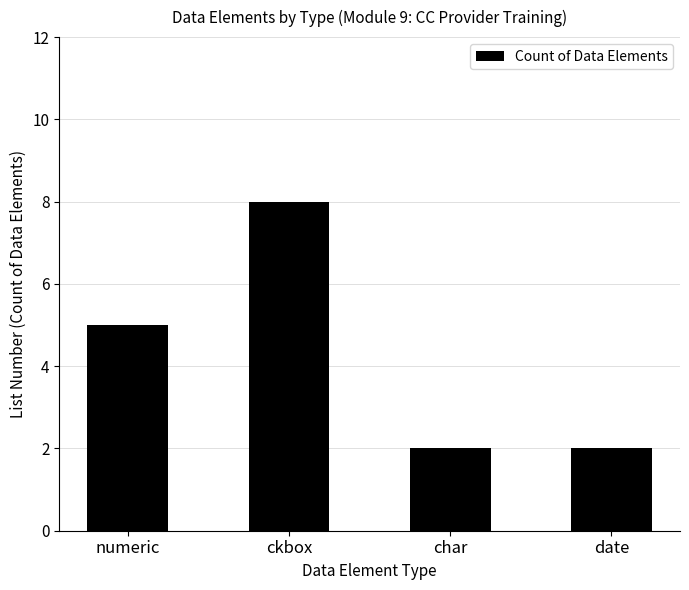

What is the sum of all values?

17